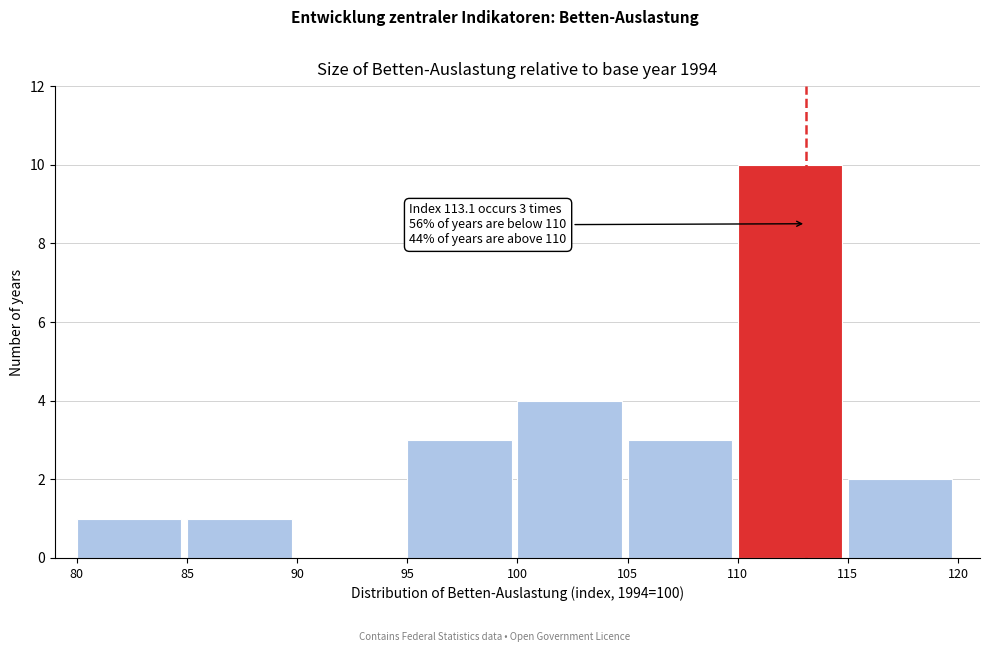

Which range on the x-axis has the tallest bar?

110 to 115